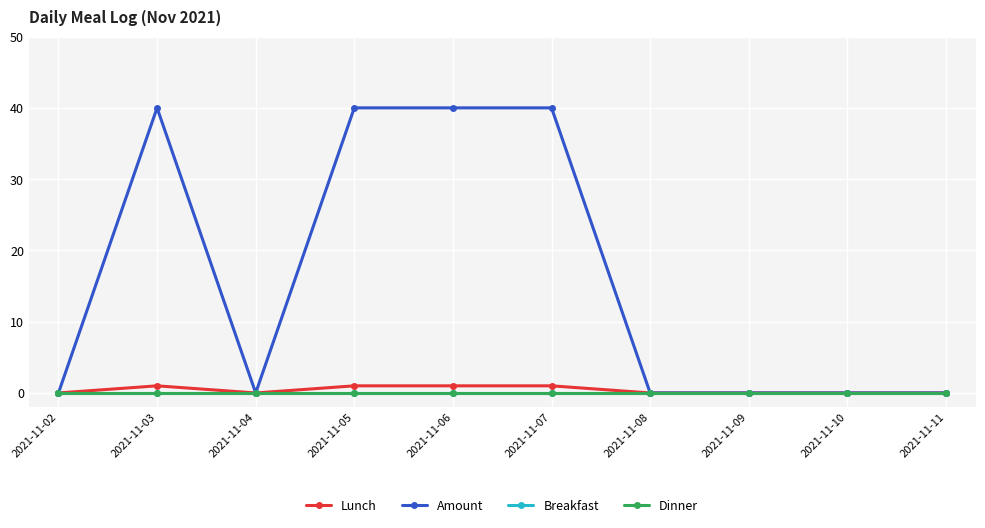

Is it true that Dinner equals 0 at 2021-11-03?

True